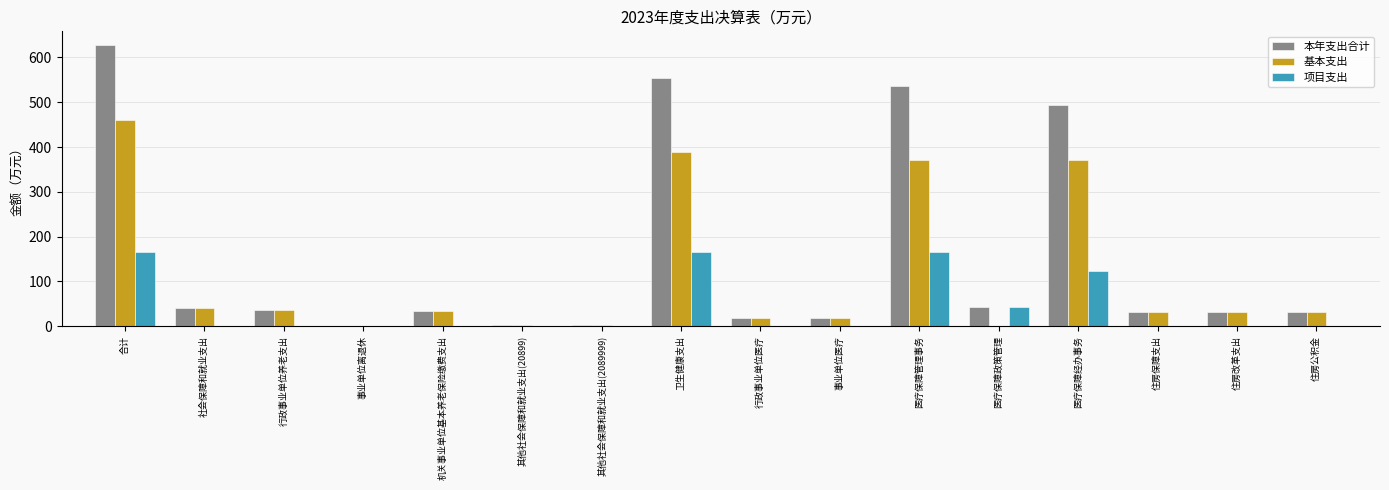

What is the sum of all 项目支出 values?

662.0